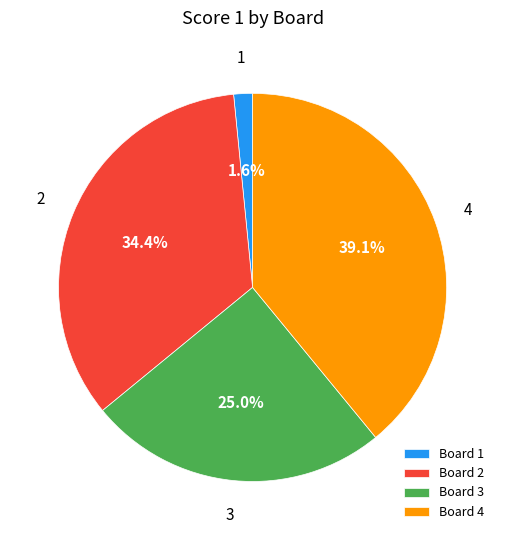

Is there a majority slice in this chart?

No